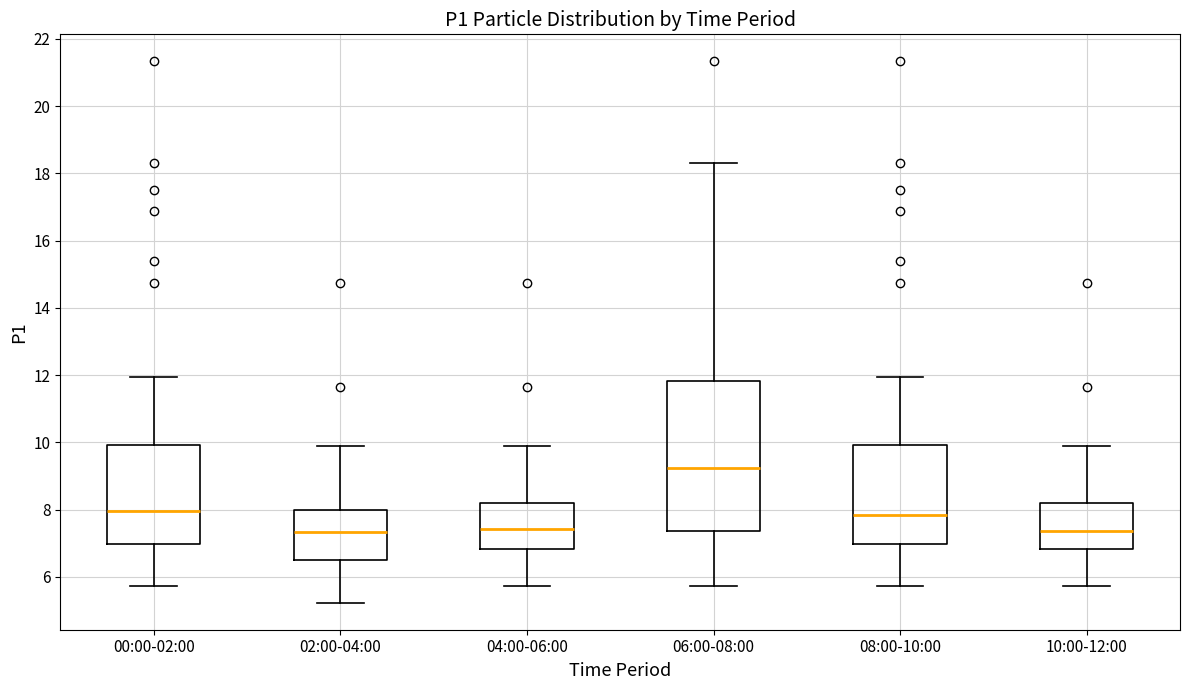

Where is the lower edge of the box for 08:00-10:00 on the y-axis? The values are not printed on the chart, so give them approximately, as read against the axis.

7.0